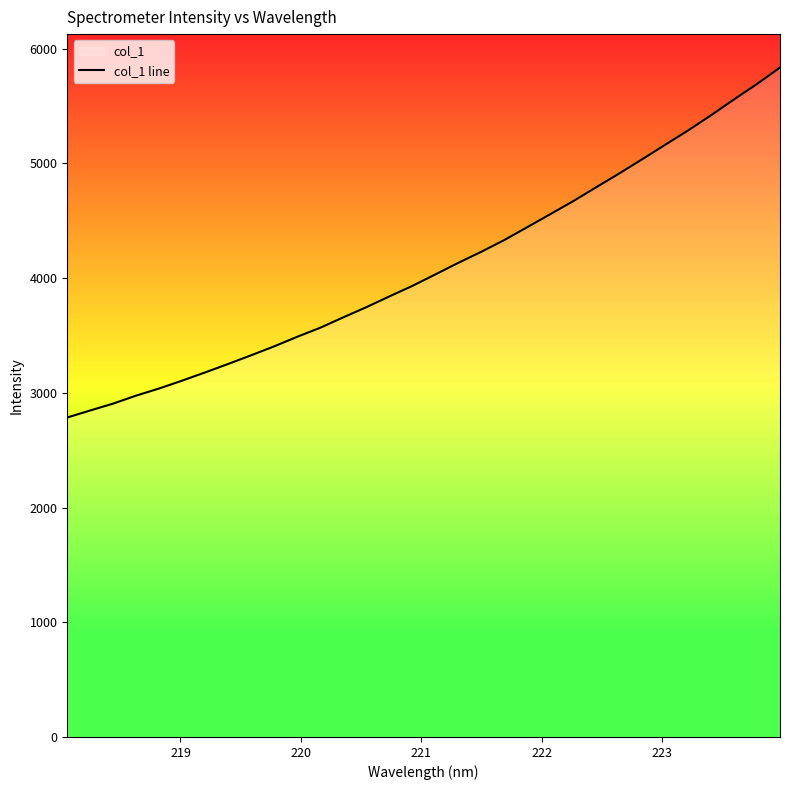

What is the greatest value displayed?

5835.9